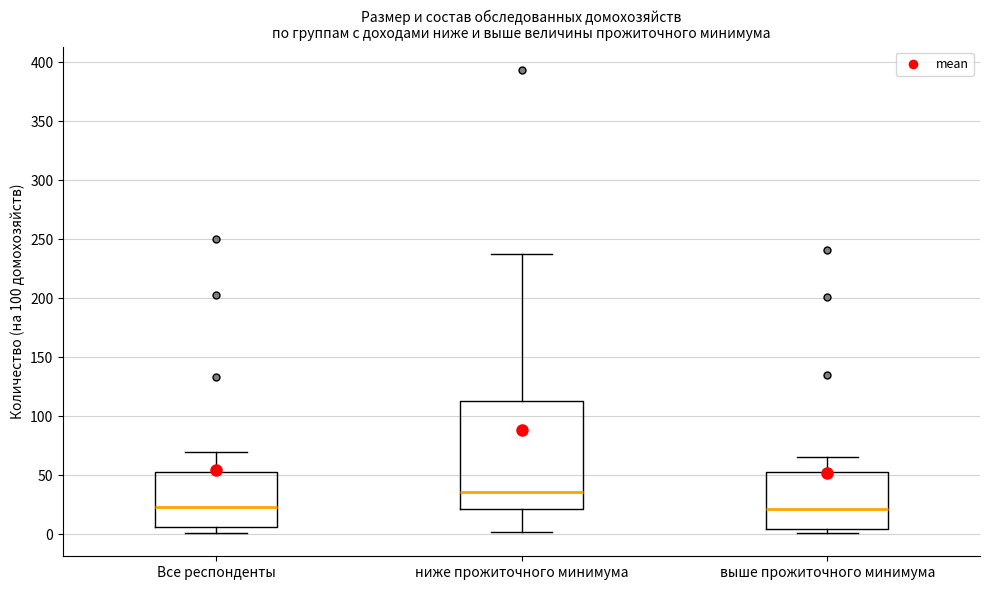

Where is the upper edge of the box for ниже прожиточного минимума on the y-axis? The values are not printed on the chart, so give them approximately, as read against the axis.

115